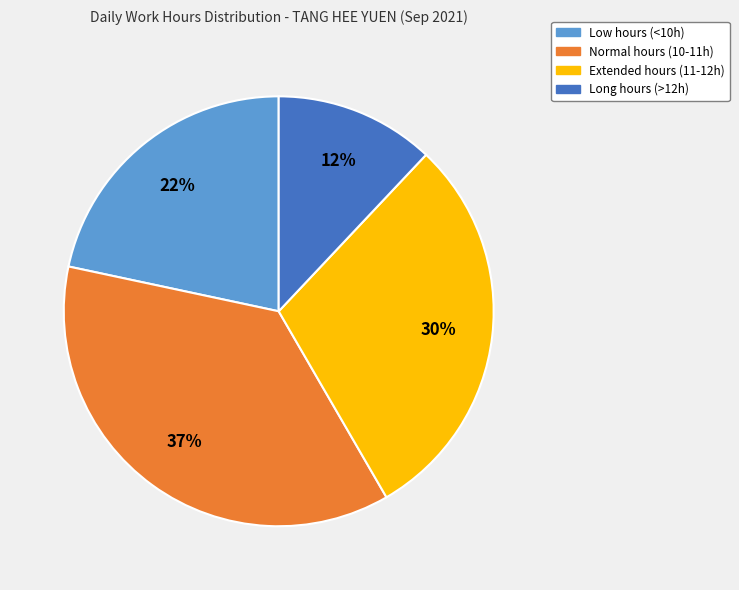

To the nearest percent, what is the difference between the largest and smallest slice percentages?

25%